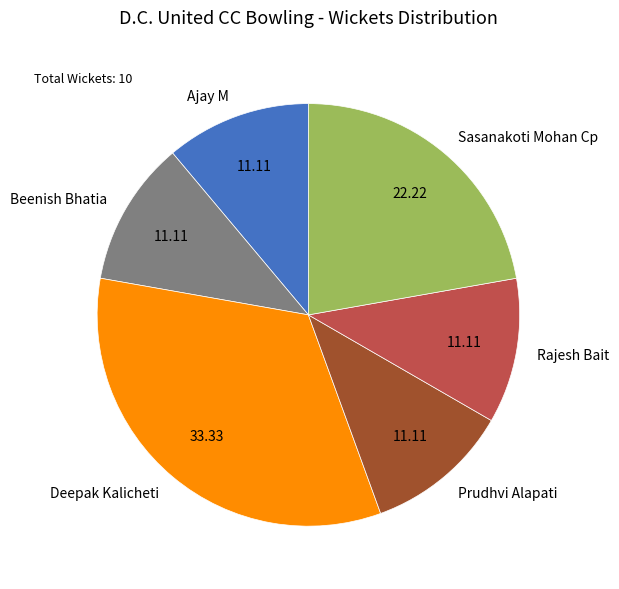

Is the sum of Sasanakoti Mohan Cp and Deepak Kalicheti greater than half?

Yes